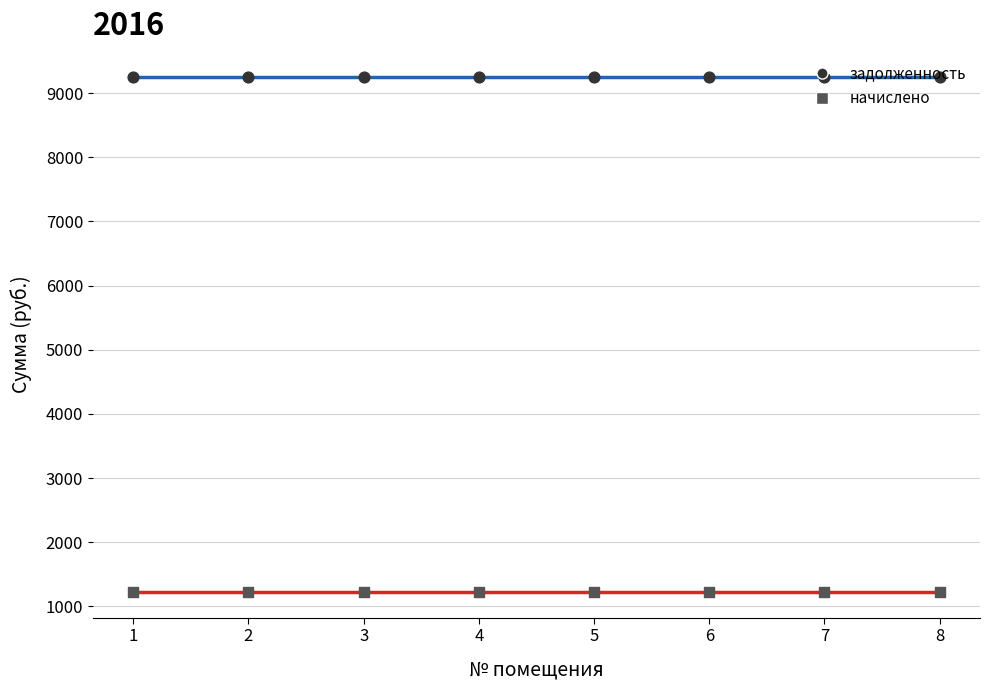

Which series has the largest Y range (max minus min)?

задолженность